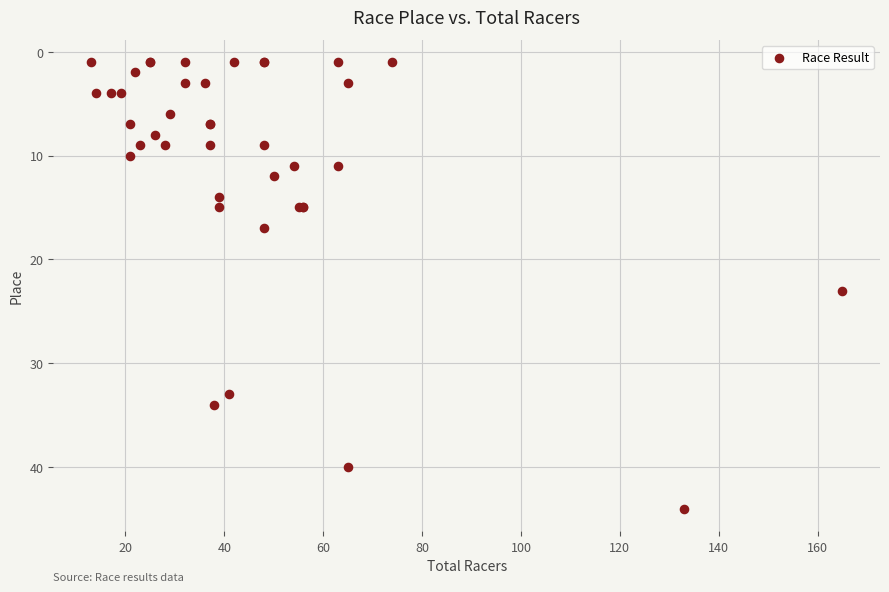

What Y value in the scatter plot is closest to 22?

23